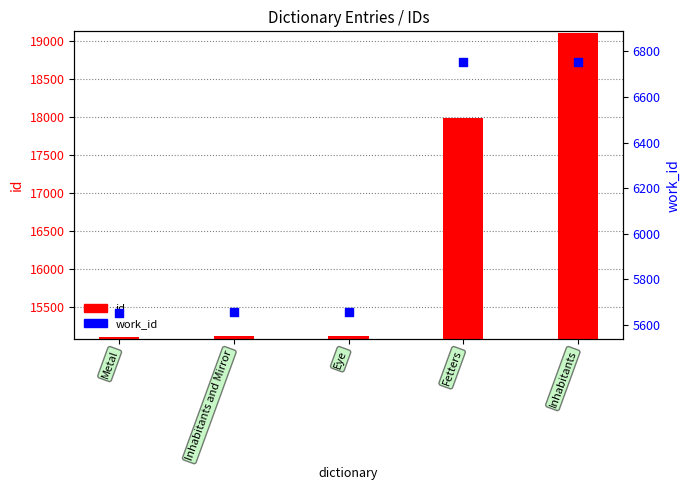

Which series has the largest Y range (max minus min)?

id